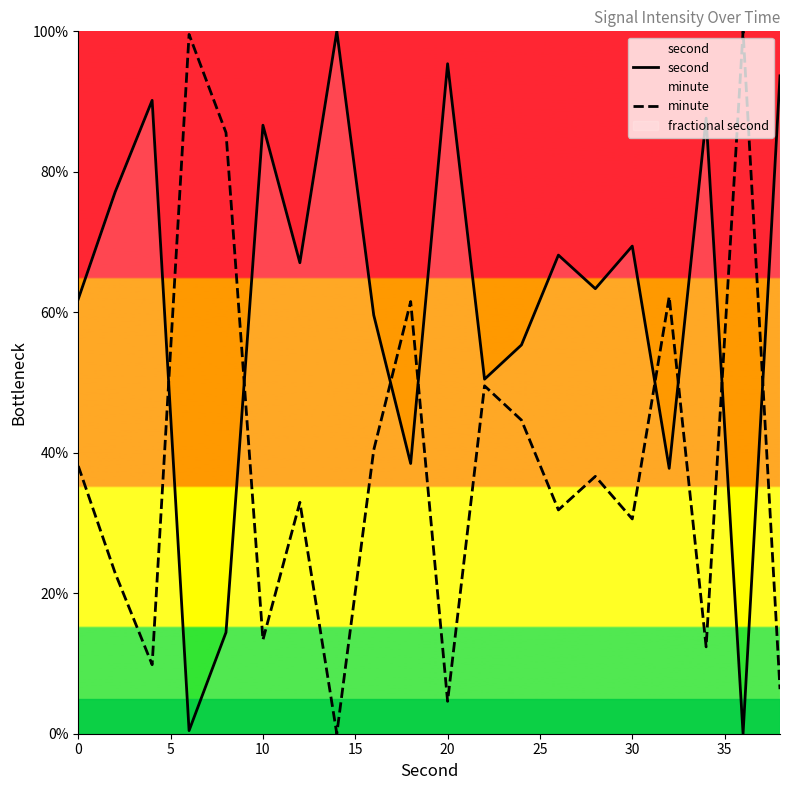

List the series in order of their peak value, lowest first.

second, minute